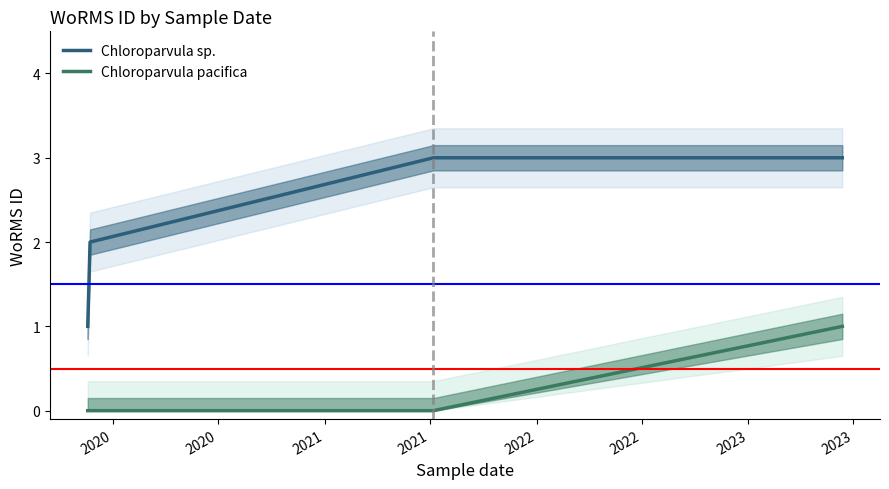

True or false: Chloroparvula pacifica and Chloroparvula sp. intersect in this chart.

False